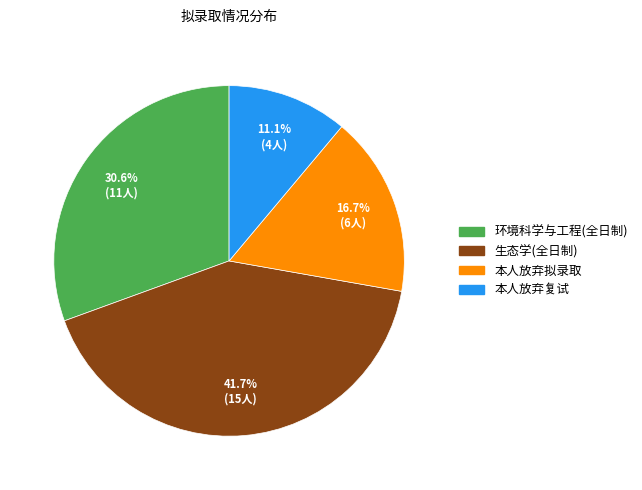

What is the ratio of the value at 本人放弃复试 to the value at 生态学(全日制)?

0.3